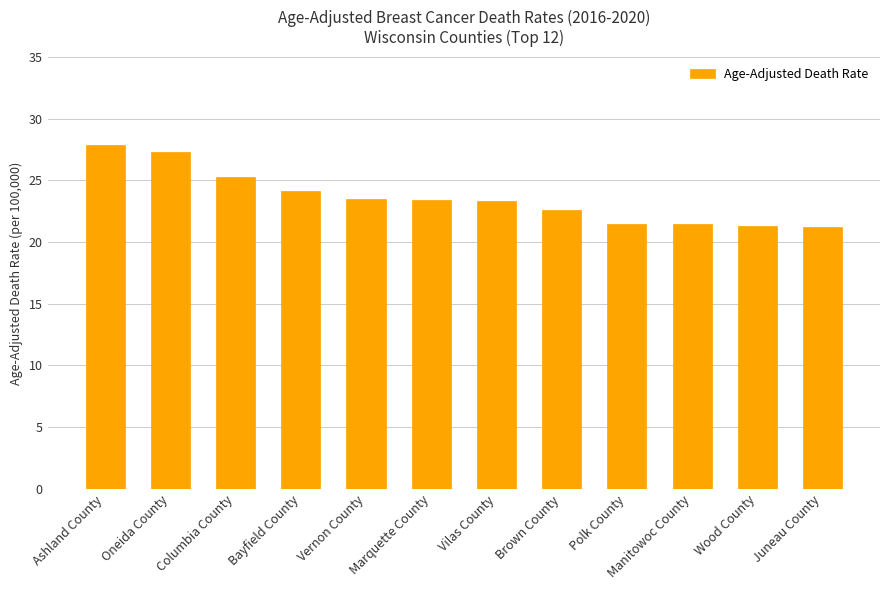

Which has a higher value, Manitowoc County or Vilas County?

Vilas County